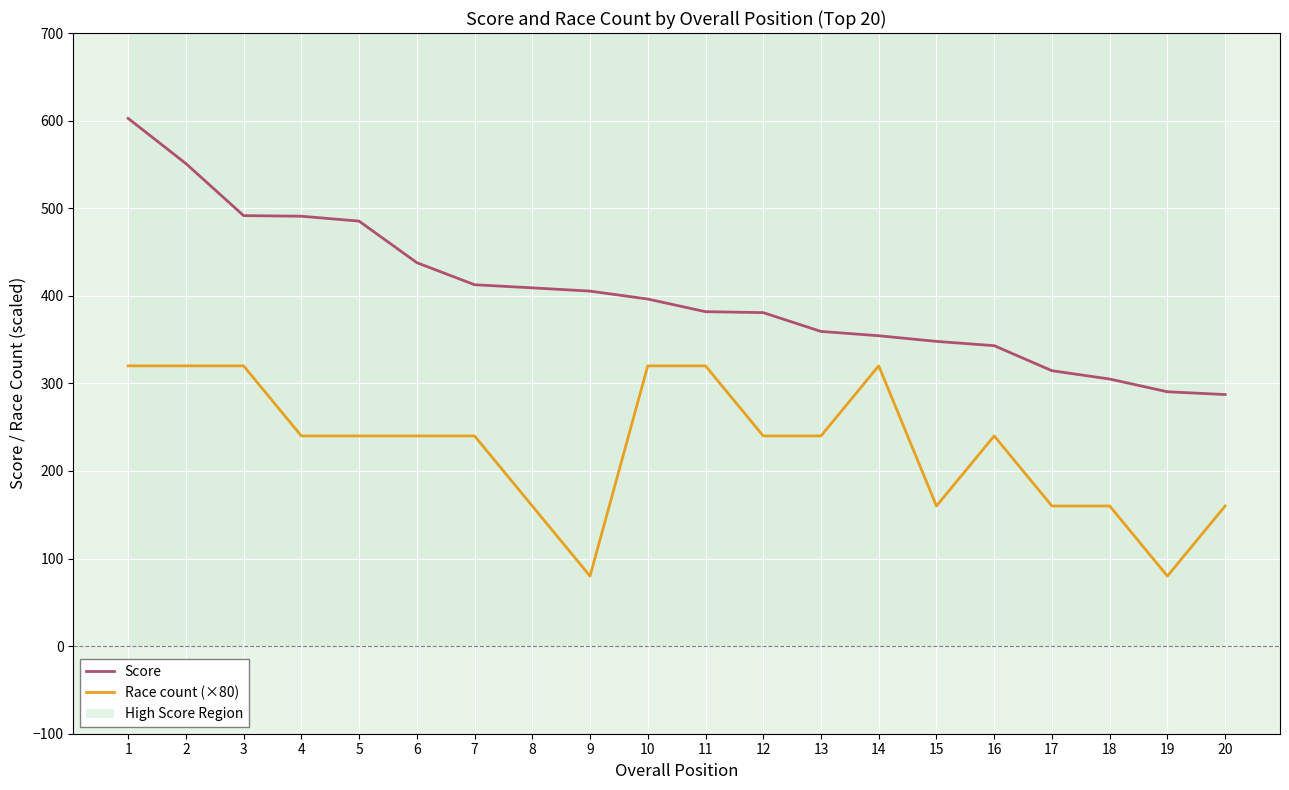

How many values in the Race count (×80) series are below 240?

7